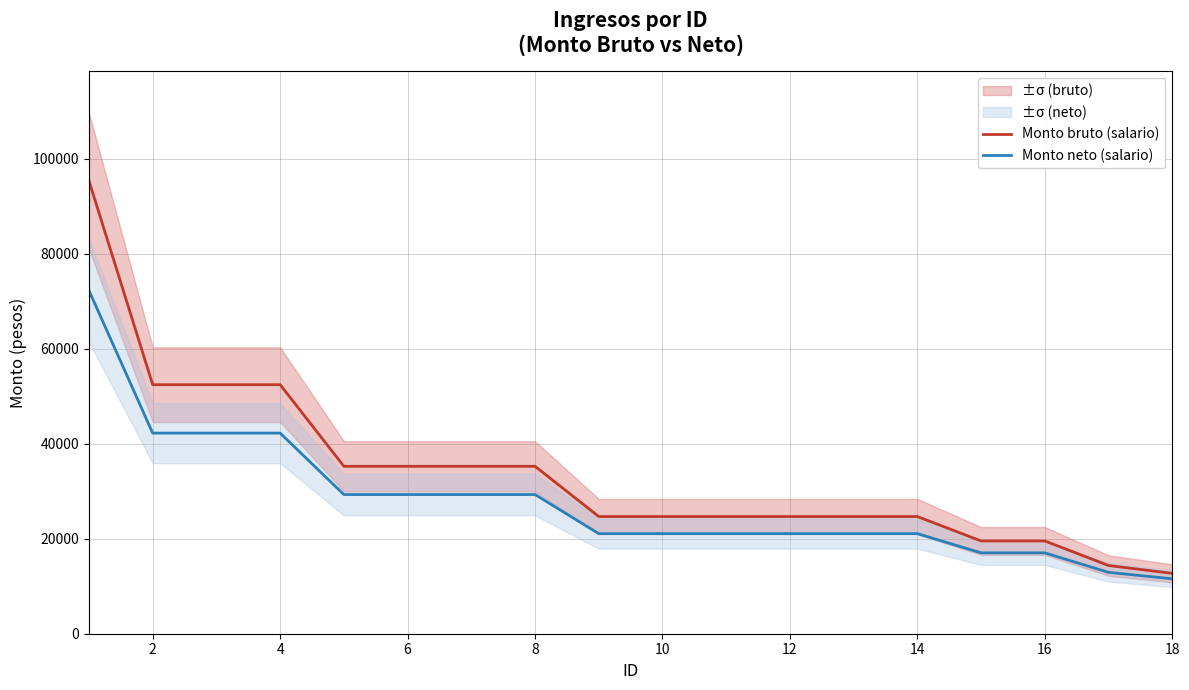

What is the maximum value for Monto neto (salario)?

72235.2